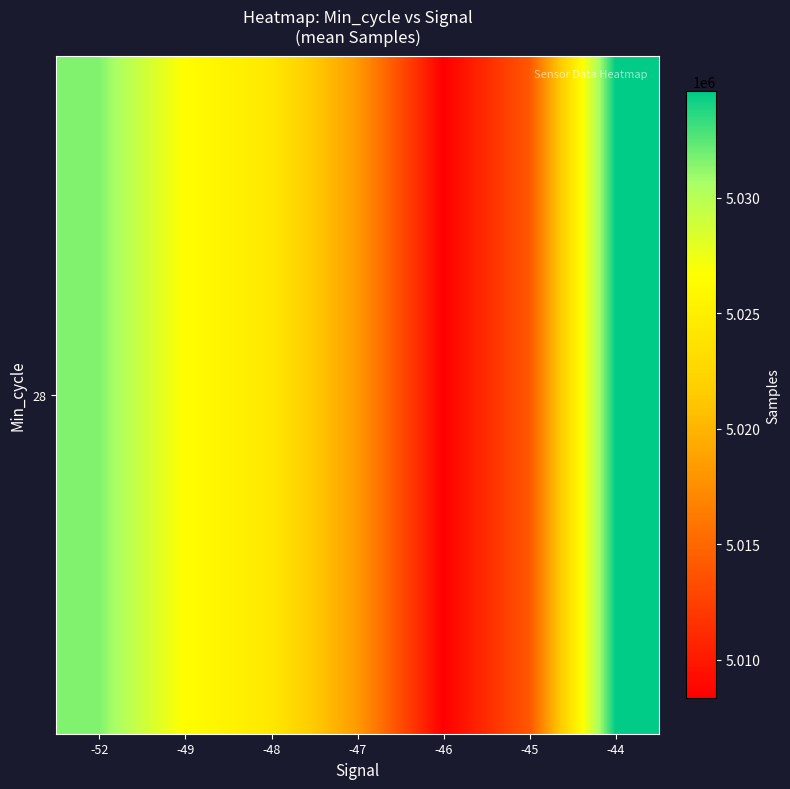

True or false: the data shows 8730725.9 at -44.

False